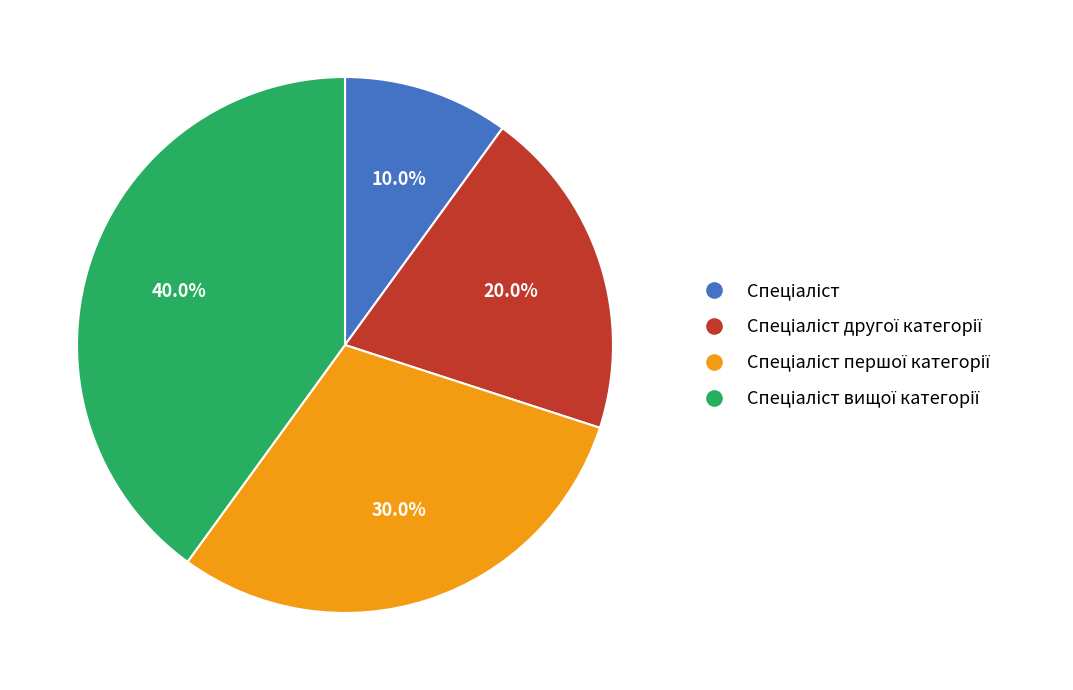

Count the number of slices in the pie.

4